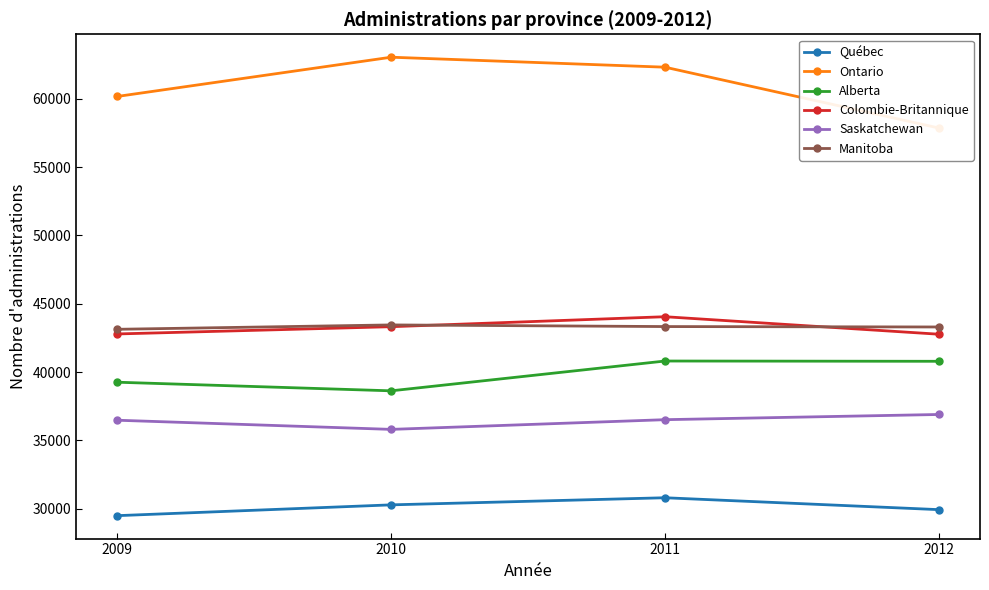

What is the maximum value for Saskatchewan?

36900